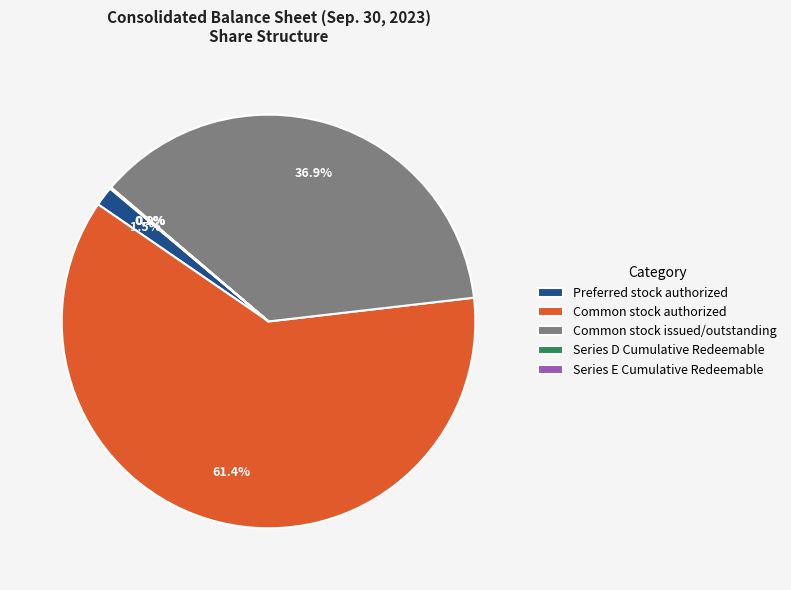

Which slice is the largest?

Common stock authorized